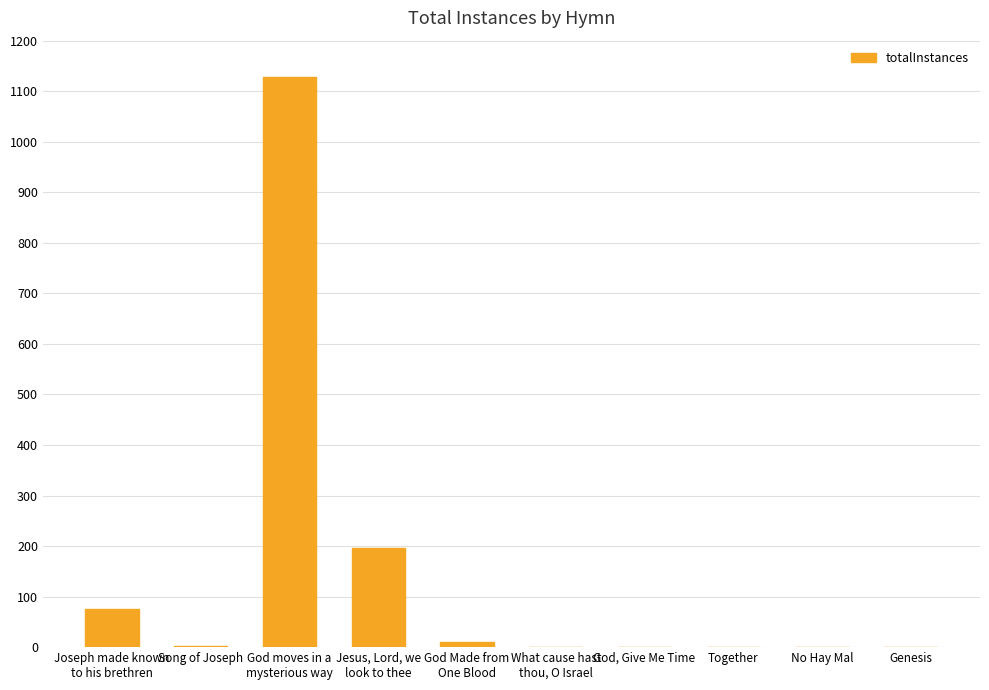

Is it true that the value at God, Give Me Time is 1?

True